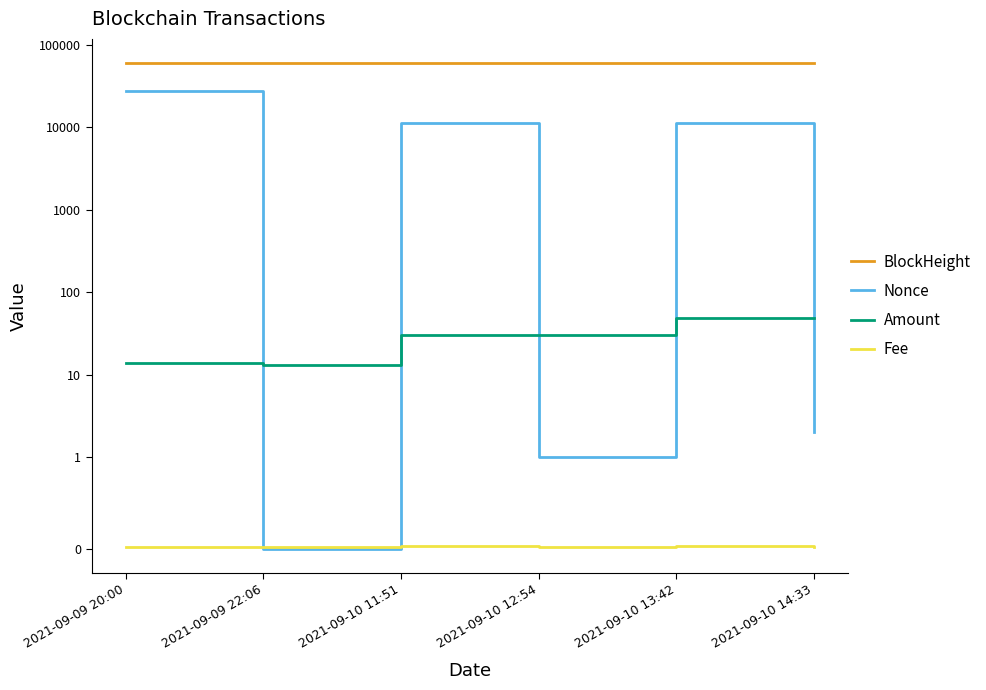

Where is Amount nearest to the value 30?

2021-09-10 11:51